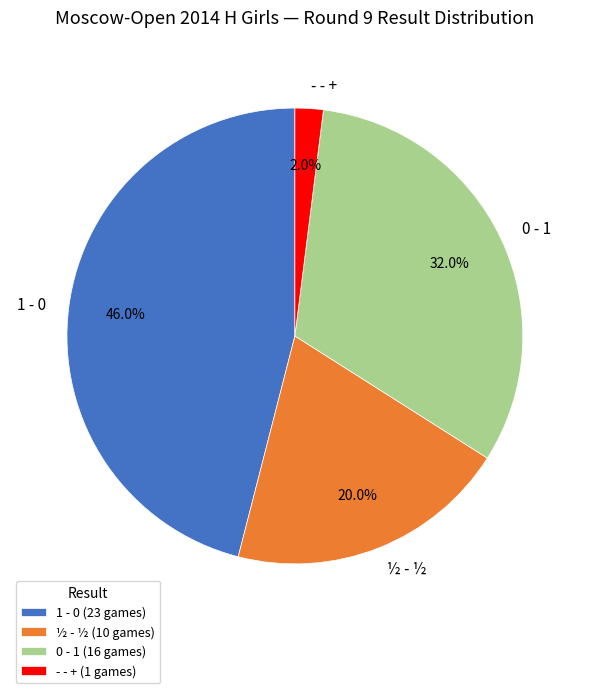

The 1 - 0 slice represents 46% of the pie. True or false?

True